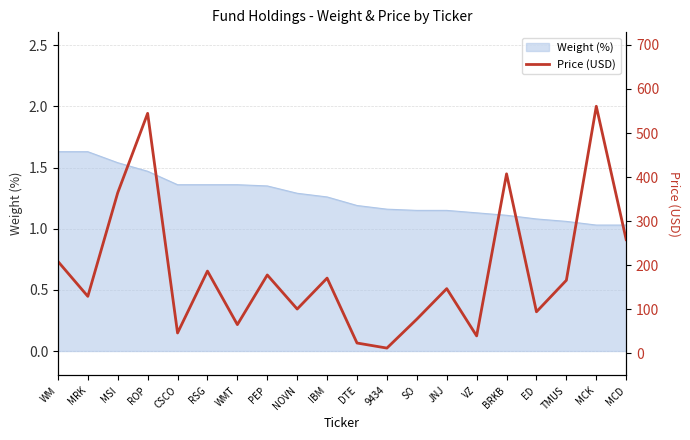

At which label is the value closest to 286?

MCD